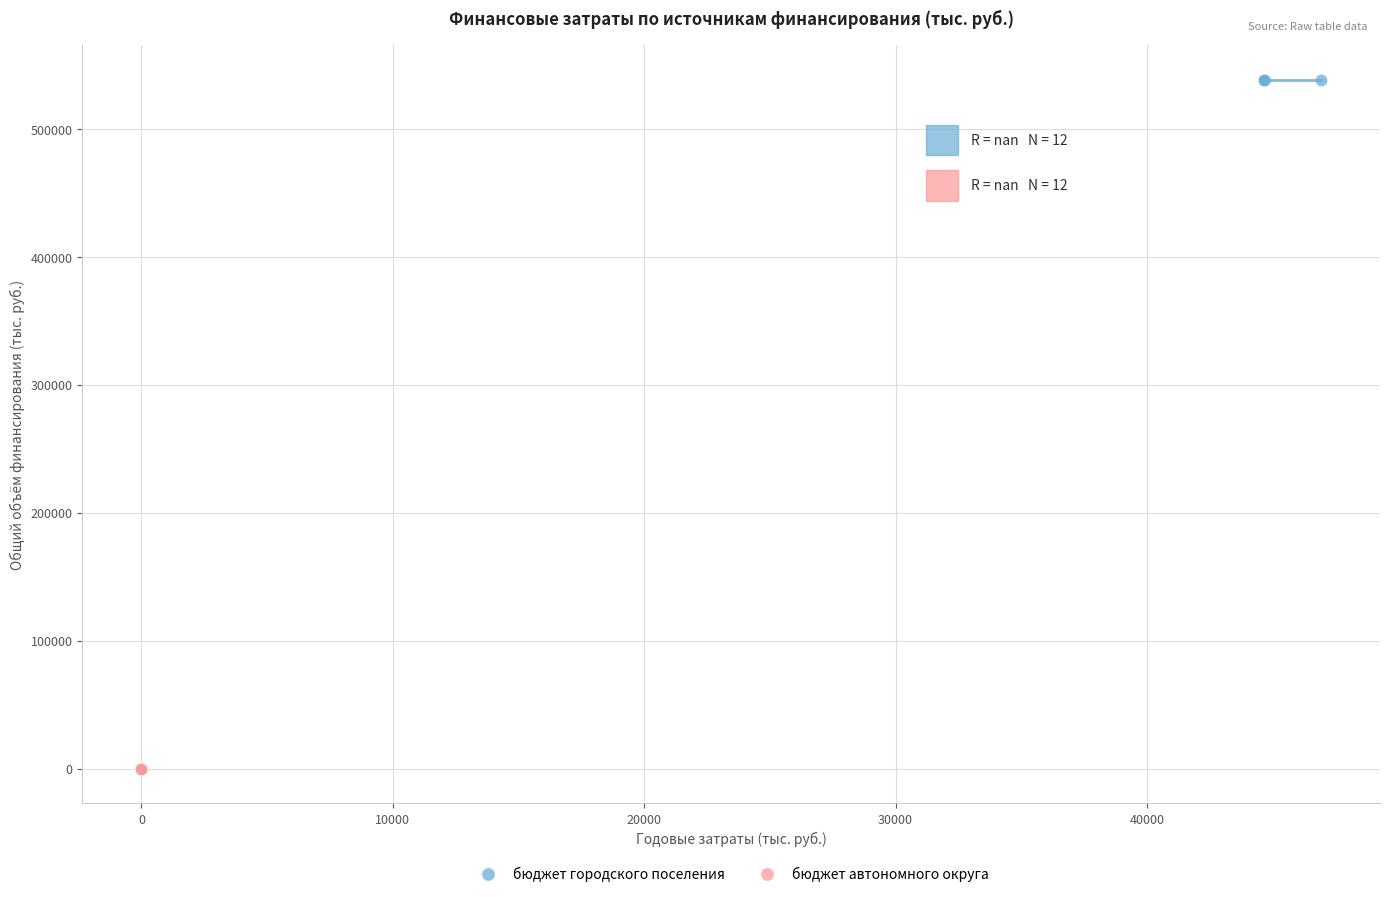

Which series reaches the maximum Y coordinate?

бюджет городского поселения